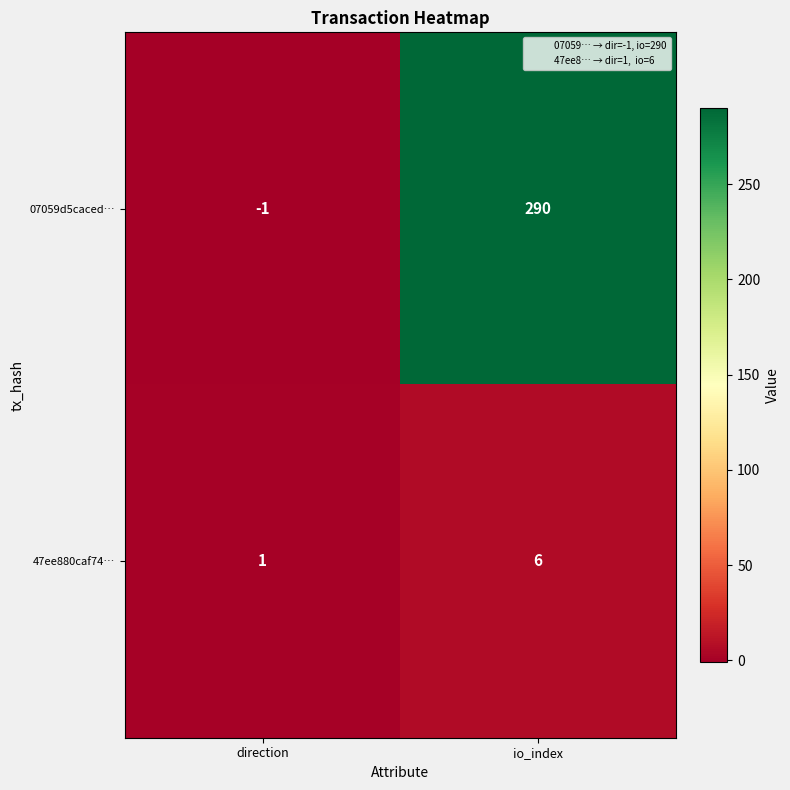

How many categories are shown in the chart?

2